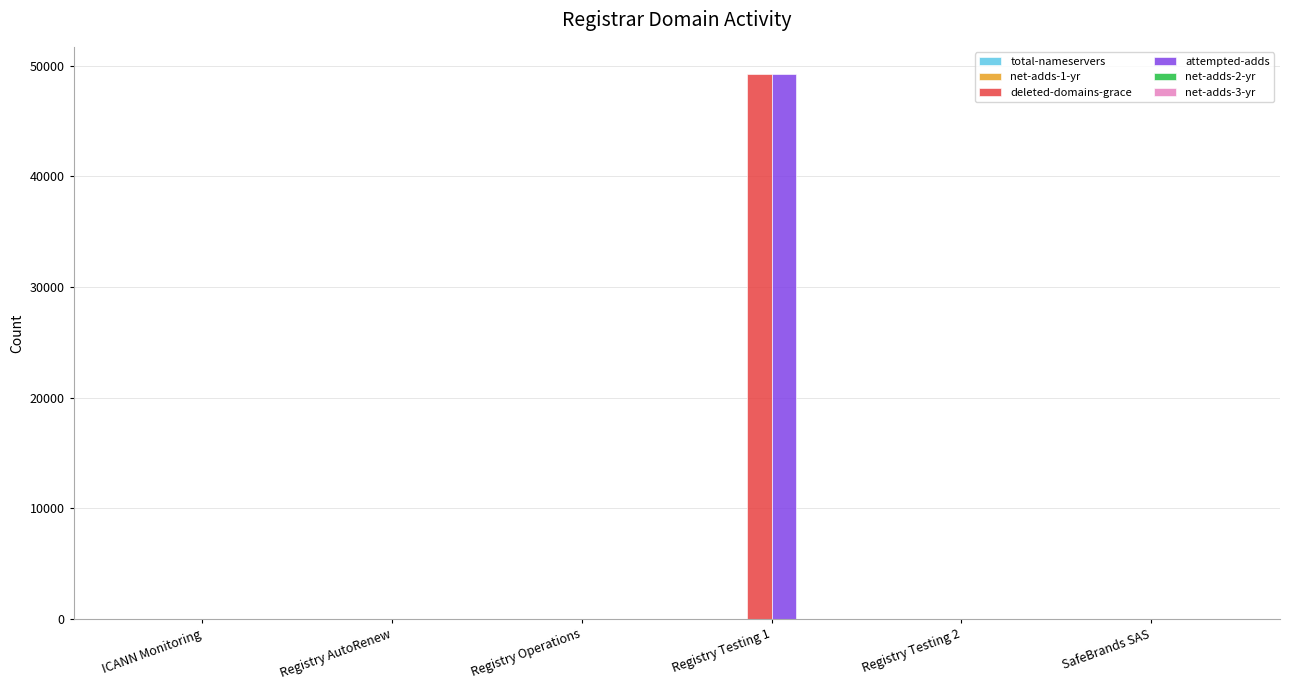

The value of deleted-domains-grace at Registry AutoRenew is 25652. True or false?

False